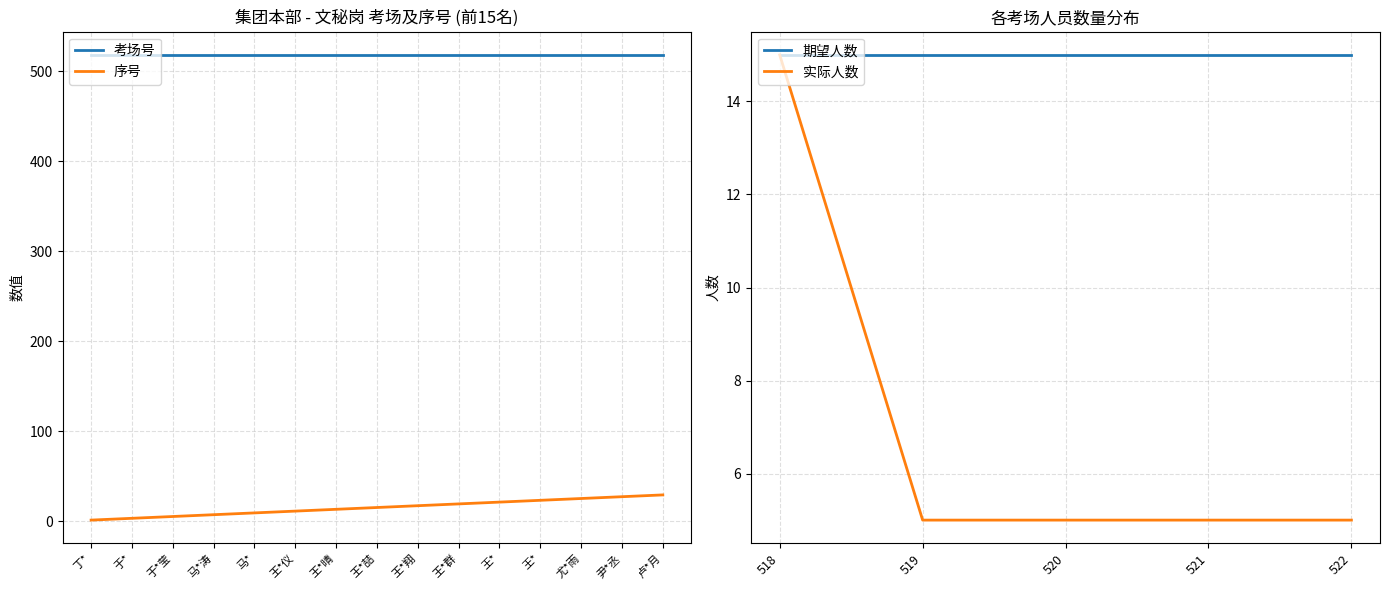

What is the minimum value shown in the chart?

1